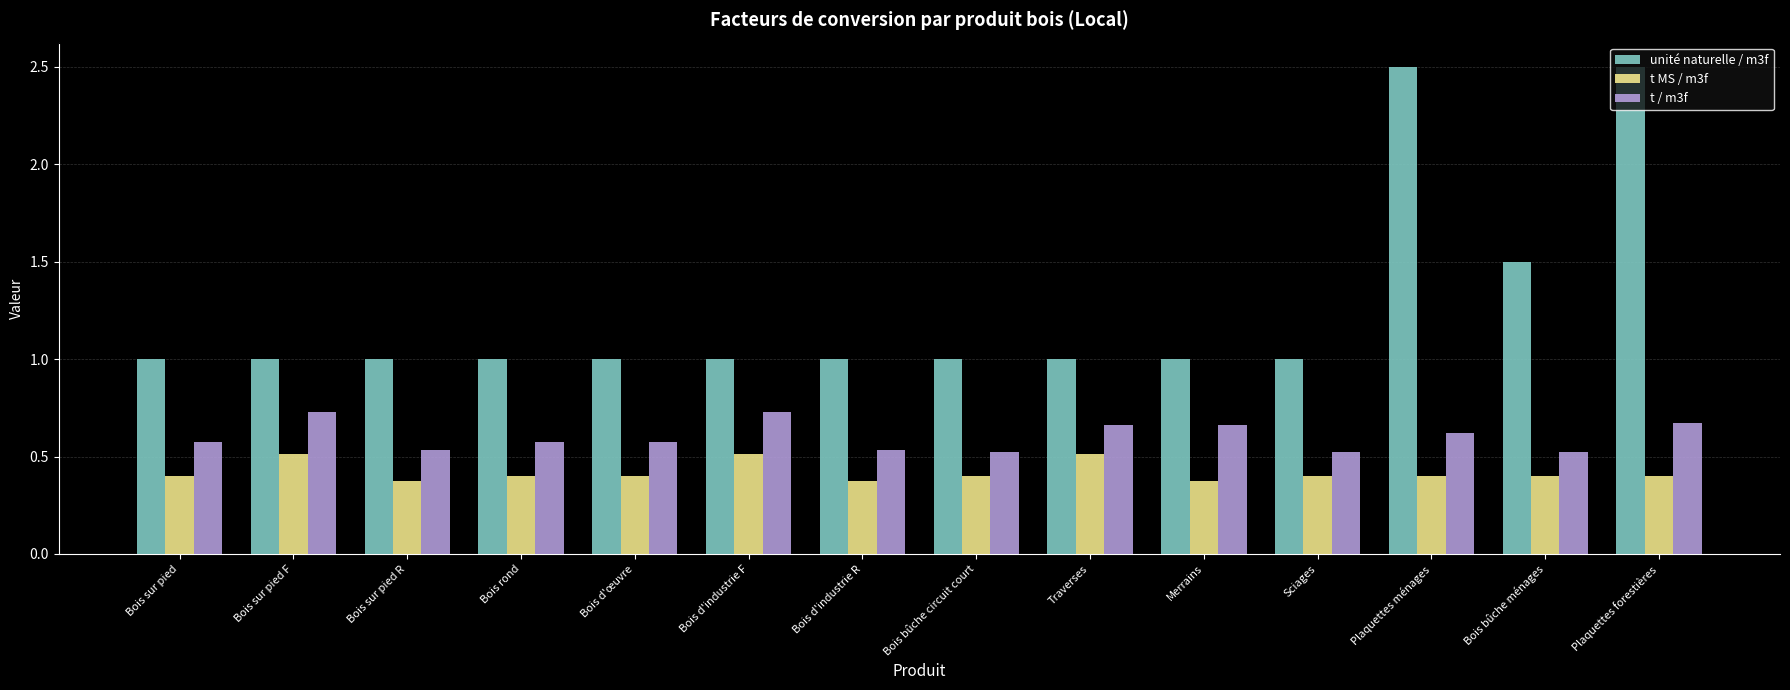

What is the label of the 8th bar from the left?

Bois bûche circuit court